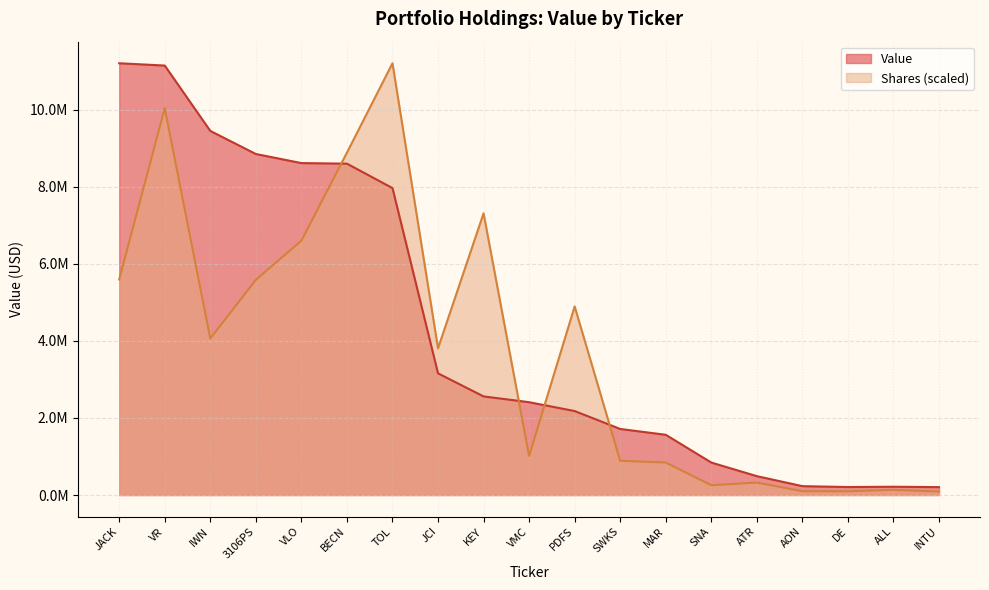

List the labels in order of value, smallest first.

INTU, DE, ALL, AON, ATR, SNA, MAR, SWKS, PDFS, VMC, KEY, JCI, TOL, BECN, VLO, 3106PS, IWN, VR, JACK